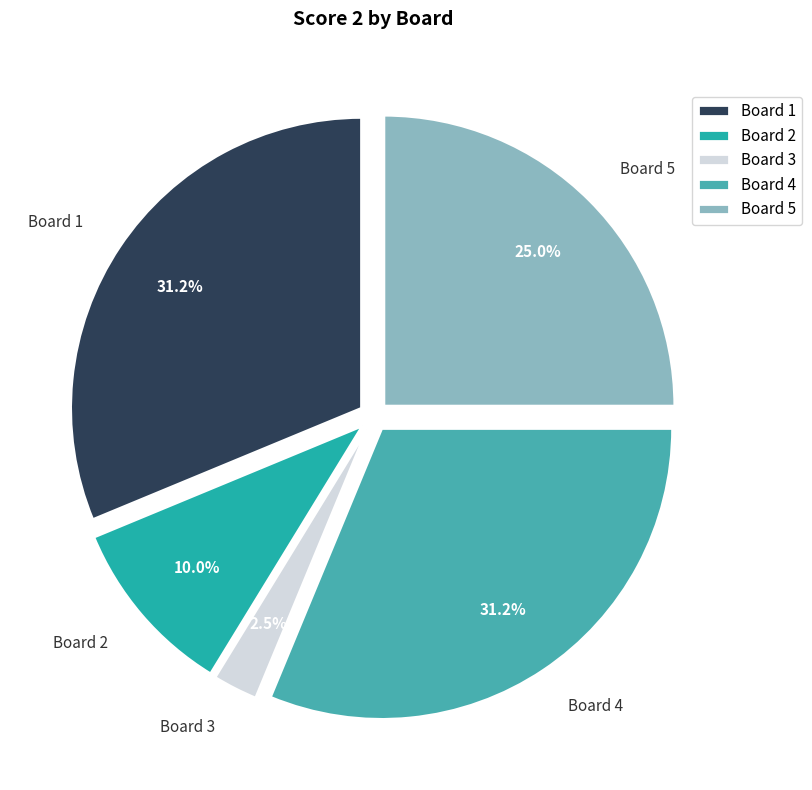

What percentage do Board 3 and Board 5 together represent?

27.5%